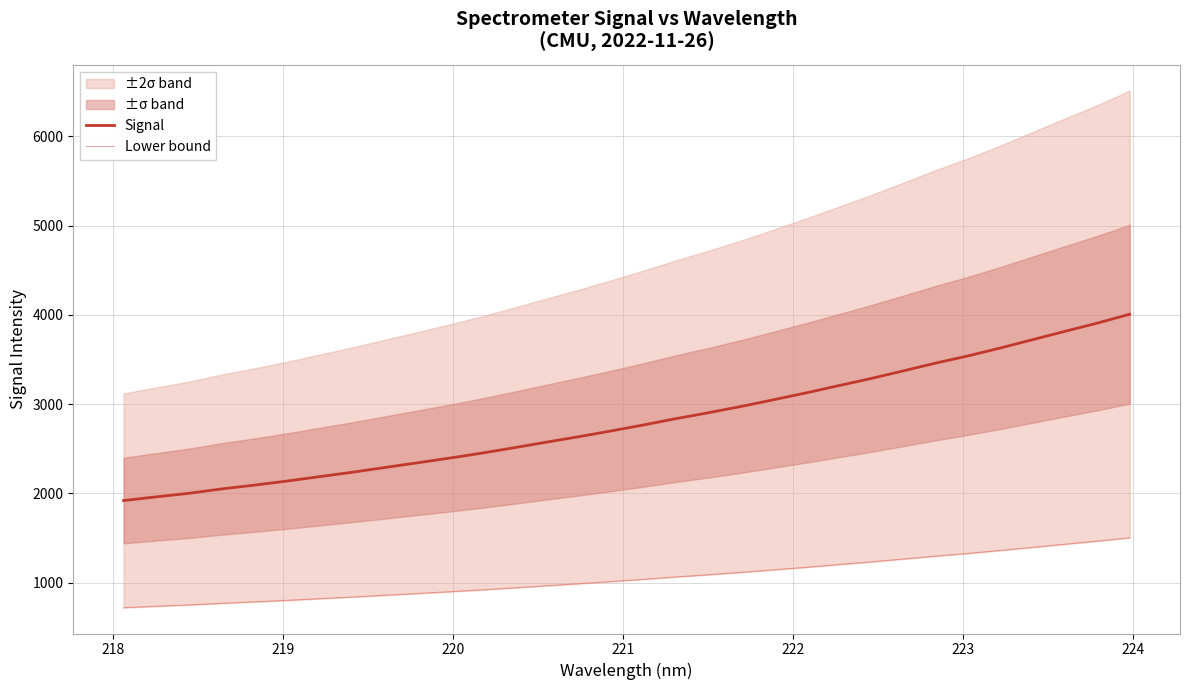

True or false: Signal and Lower bound intersect in this chart.

False